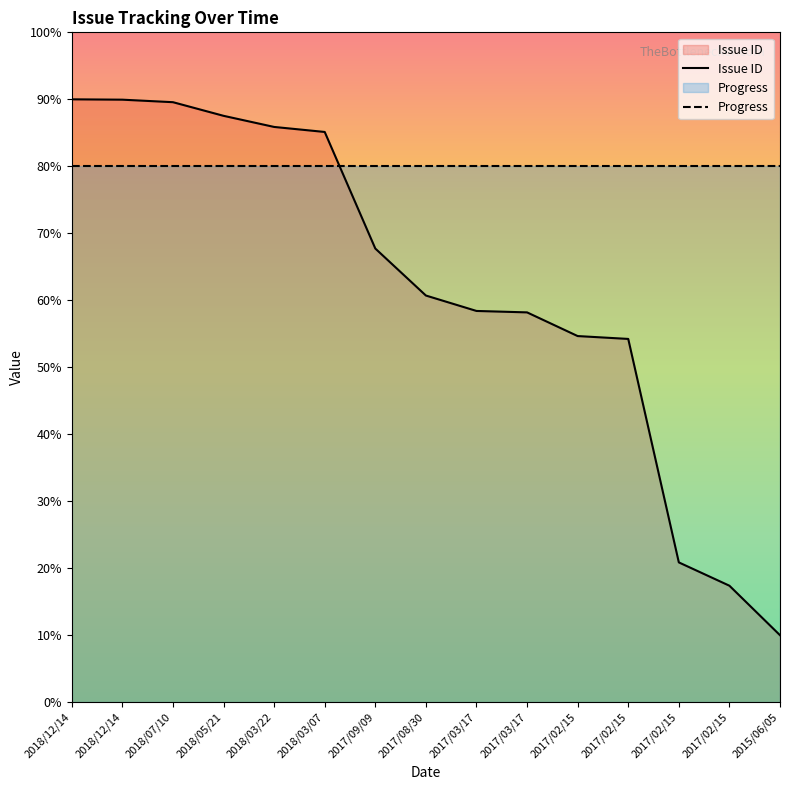

Rank the series by their average value, from highest to lowest.

Progress, Issue ID